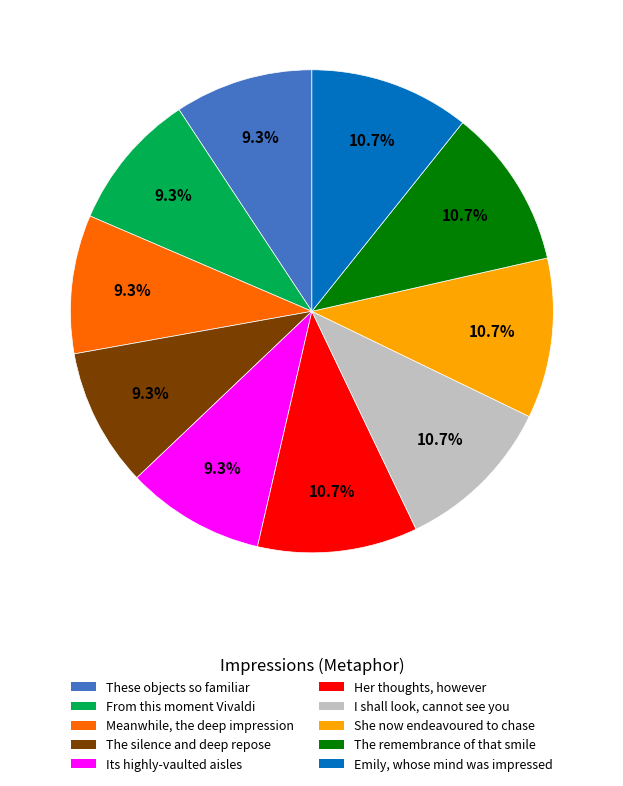

Does any single category account for the majority?

No